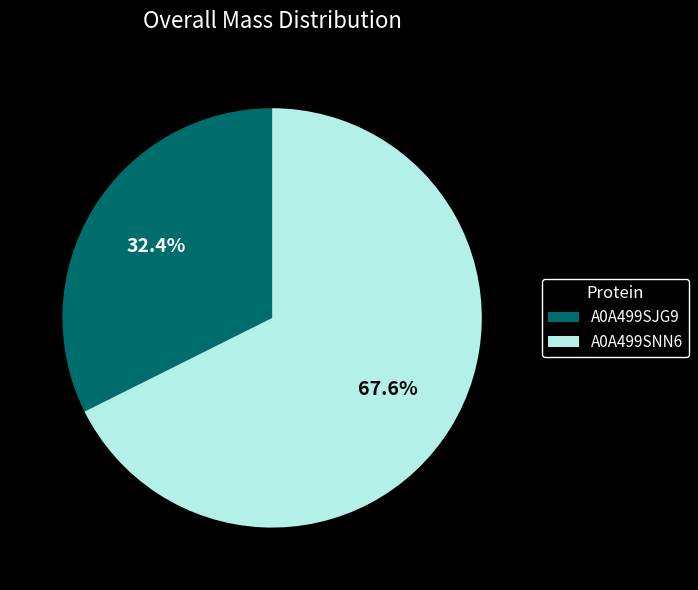

To the nearest percent, what is the difference between the largest and smallest slice percentages?

35%